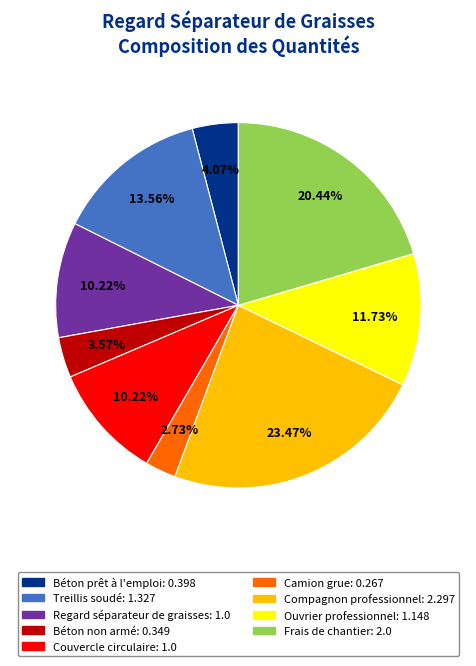

Approximately how many times larger is the value at Compagnon professionnel compared to Treillis soudé?

1.7